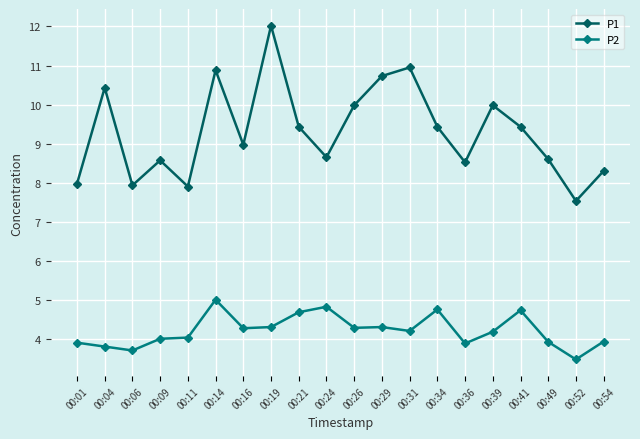

True or false: P2 and P1 intersect in this chart.

False